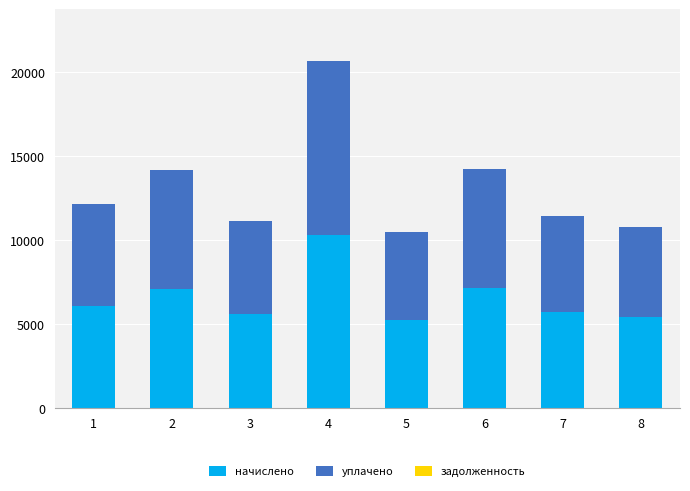

What is the lowest value of the начислено series?

5228.8